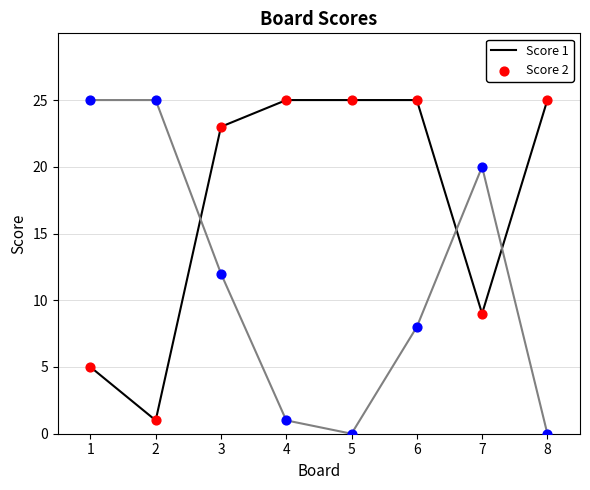

Which series has the largest total across all categories?

Score 1